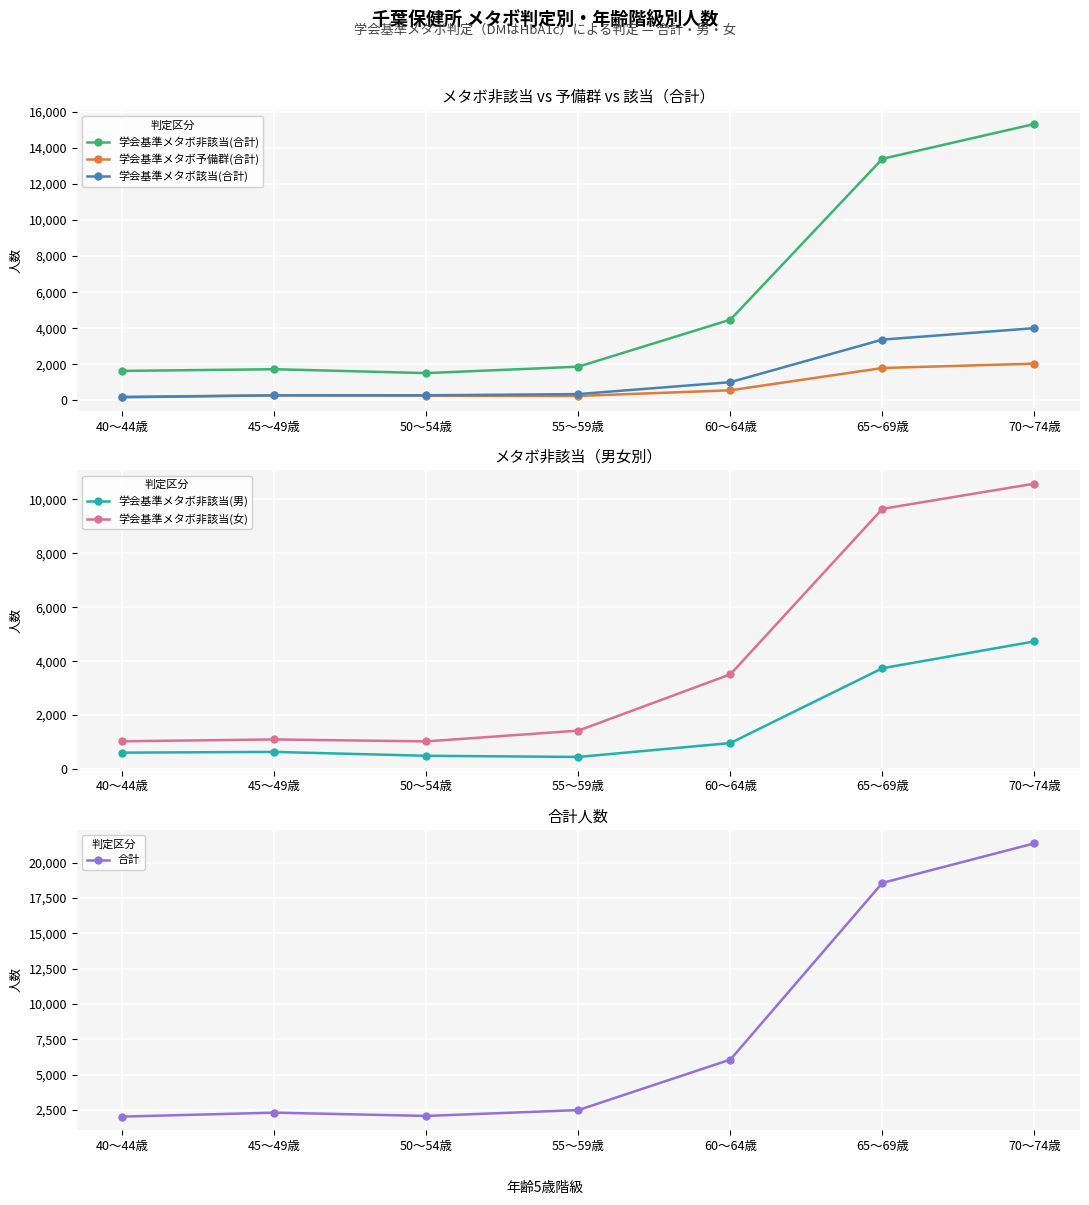

What is the difference between the maximum and minimum values in the 合計 series?

19350